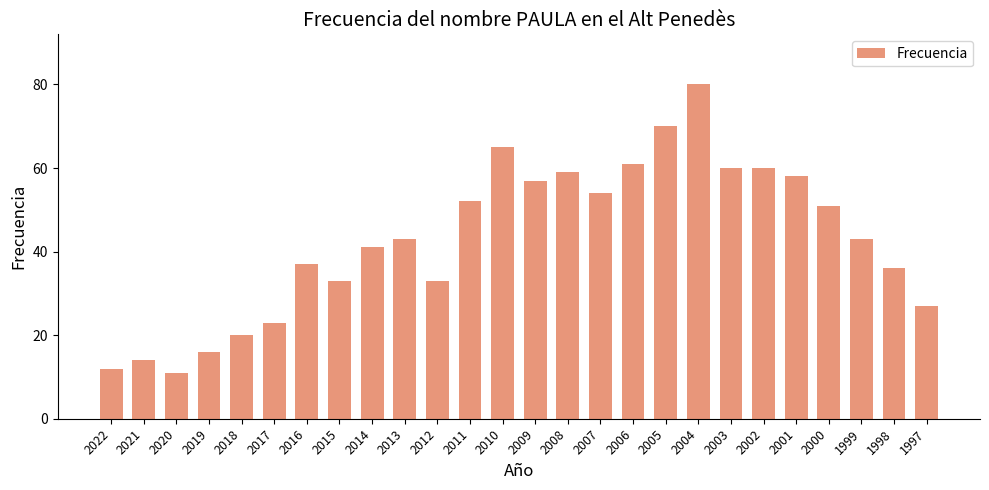

How many categories are shown in the chart?

26